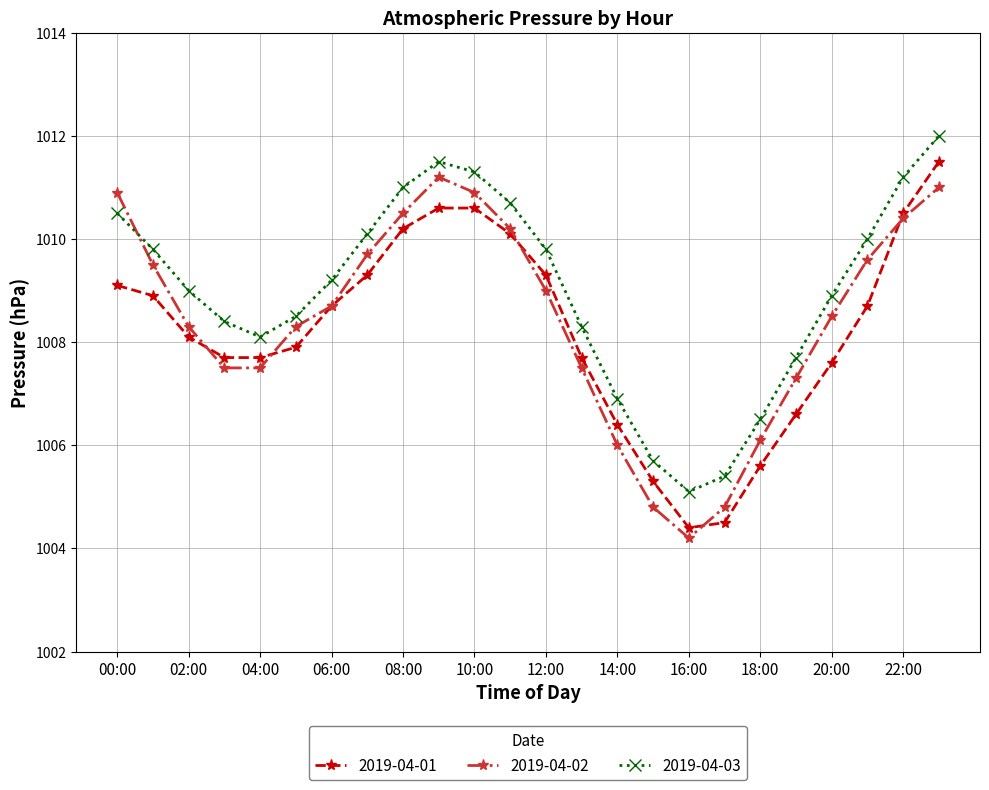

Reading right to left, what are all the values shown in this chart?

2019-04-01: 1011.5	1010.5	1008.7	1007.6	1006.6	1005.6	1004.5	1004.4	1005.3	1006.4	1007.7	1009.3	1010.1	1010.6	1010.6	1010.2	1009.3	1008.7	1007.9	1007.7	1007.7	1008.1	1008.9	1009.1
2019-04-02: 1011.0	1010.4	1009.6	1008.5	1007.3	1006.1	1004.8	1004.2	1004.8	1006.0	1007.5	1009.0	1010.2	1010.9	1011.2	1010.5	1009.7	1008.7	1008.3	1007.5	1007.5	1008.3	1009.5	1010.9
2019-04-03: 1012.0	1011.2	1010.0	1008.9	1007.7	1006.5	1005.4	1005.1	1005.7	1006.9	1008.3	1009.8	1010.7	1011.3	1011.5	1011.0	1010.1	1009.2	1008.5	1008.1	1008.4	1009.0	1009.8	1010.5